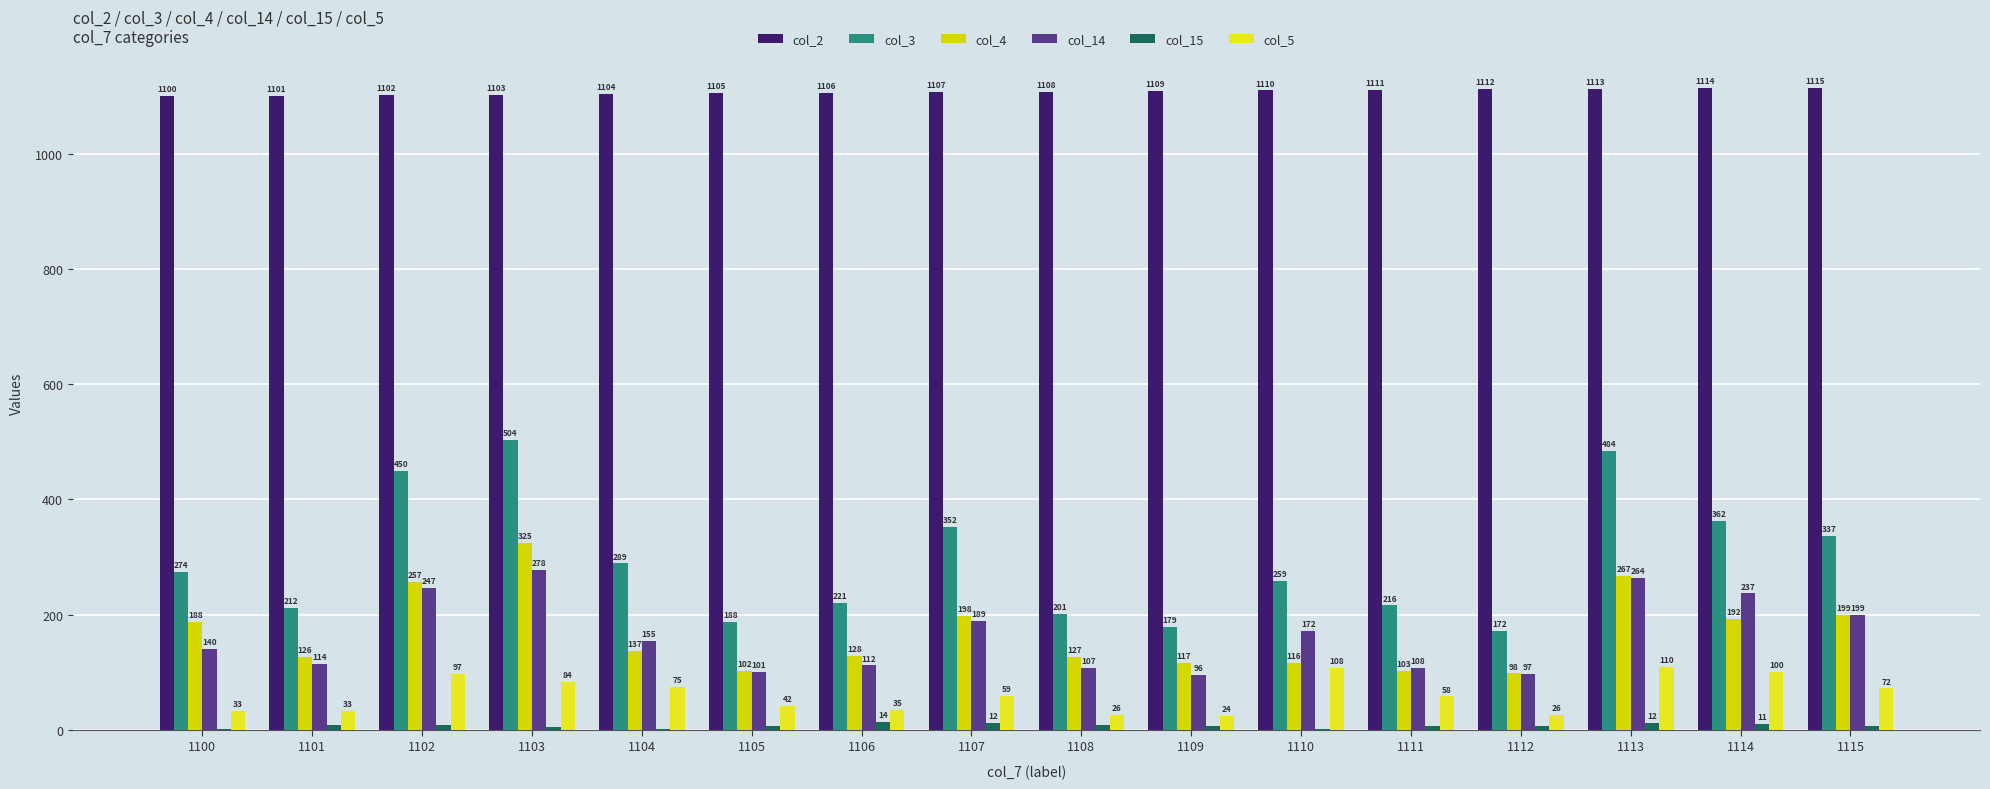

What is the average value of the col_3 series?

294